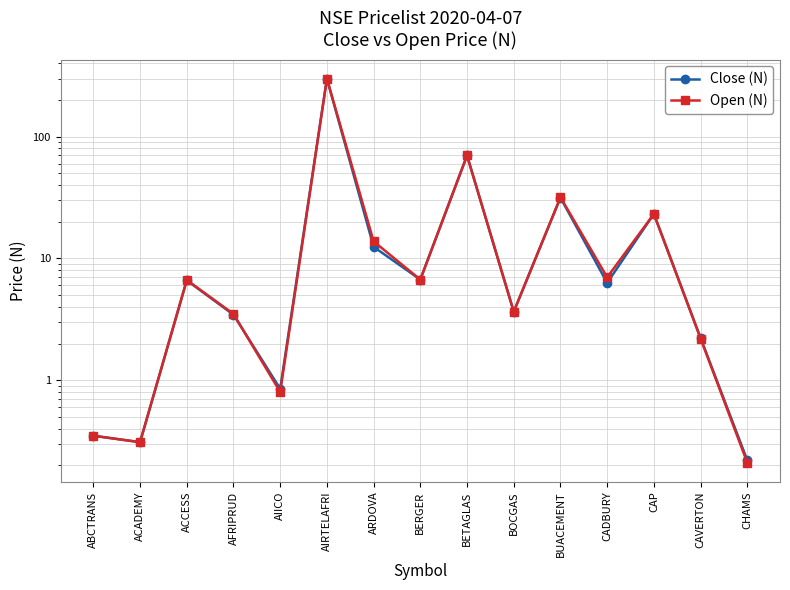

What is the approximate value of Close (N) at AIICO?

0.8